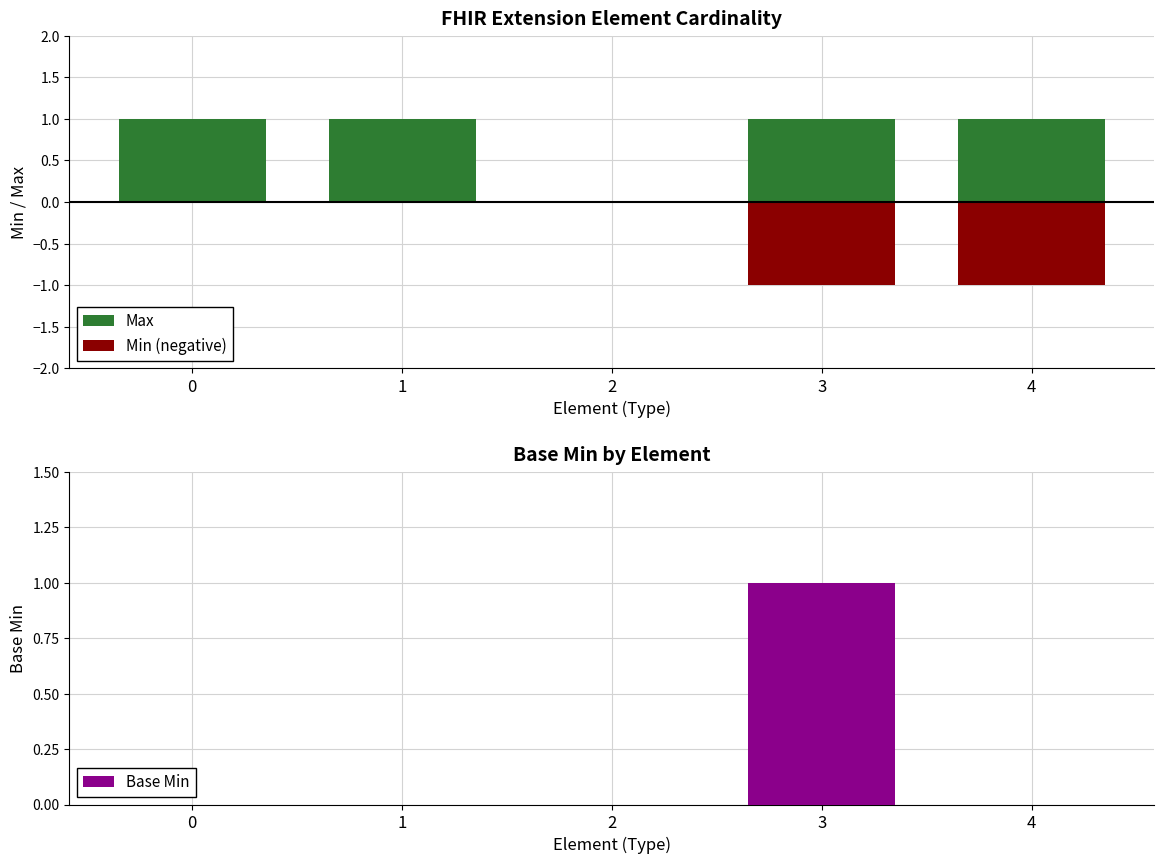

What is the highest value of the Max series?

1